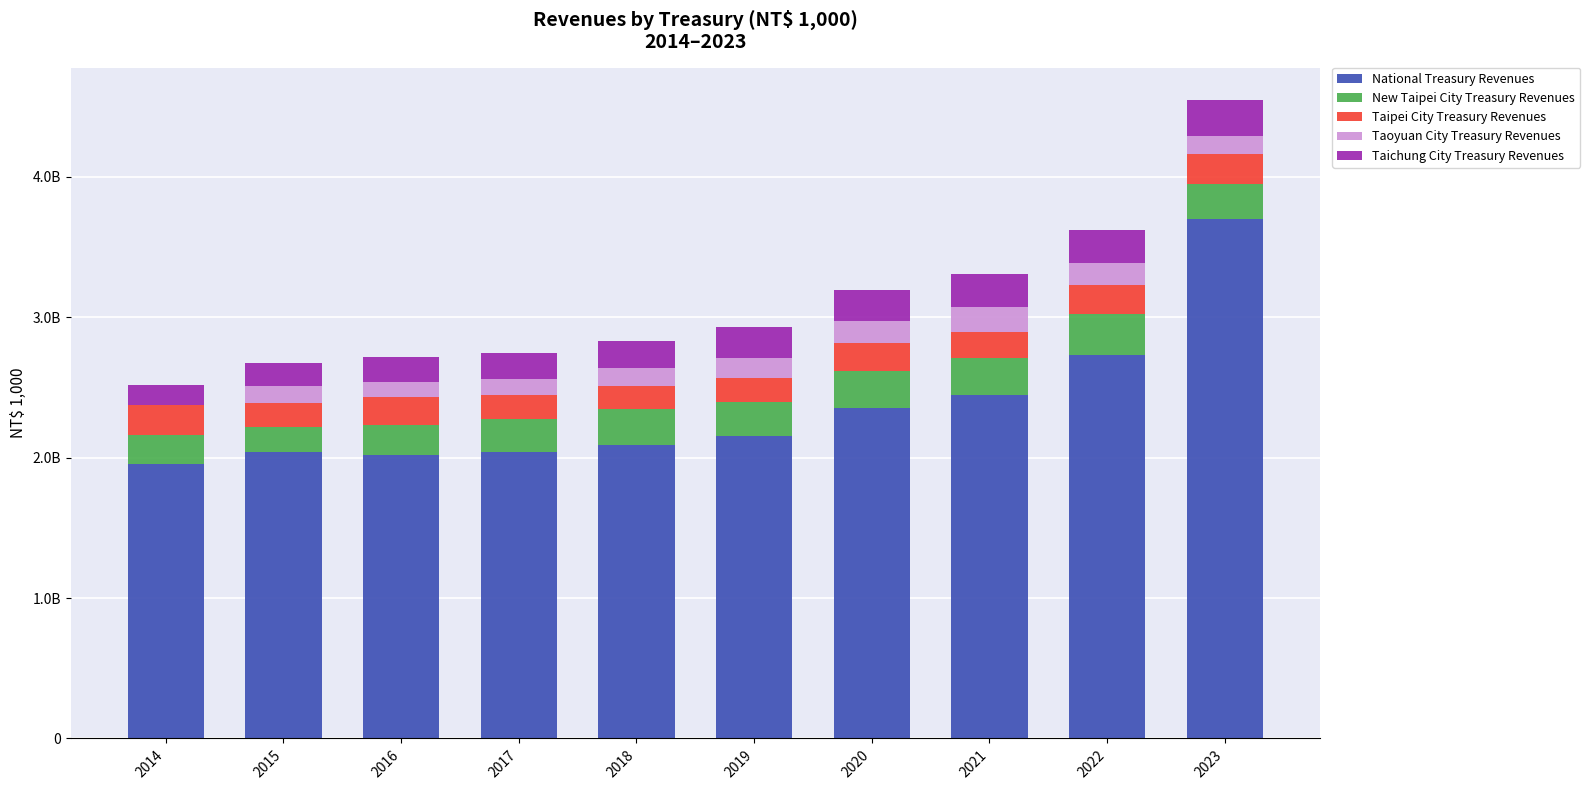

Rank the series by their maximum value, from lowest to highest.

Taoyuan City Treasury Revenues, Taipei City Treasury Revenues, Taichung City Treasury Revenues, New Taipei City Treasury Revenues, National Treasury Revenues